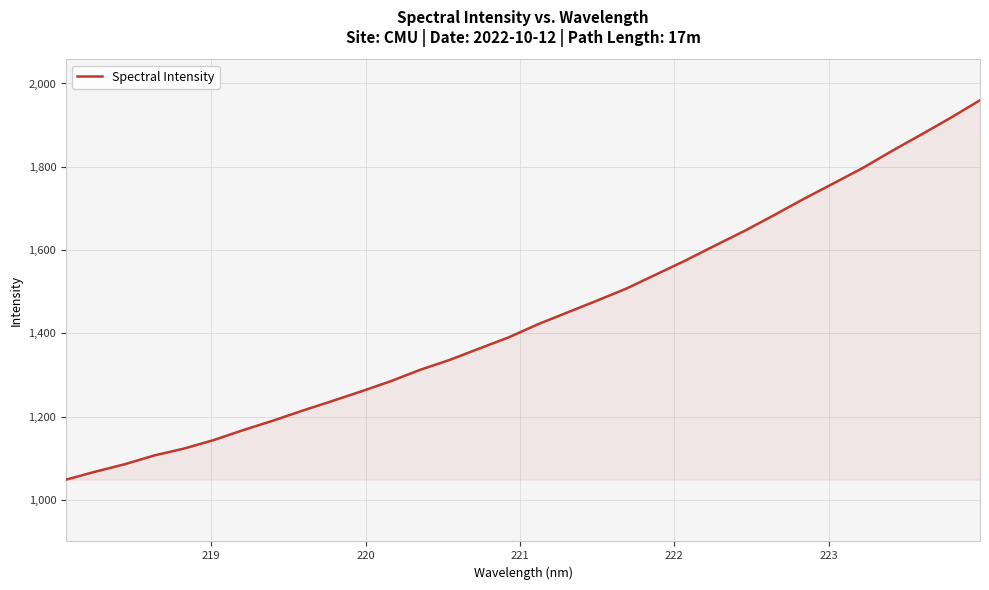

How many values are below 1421?

16